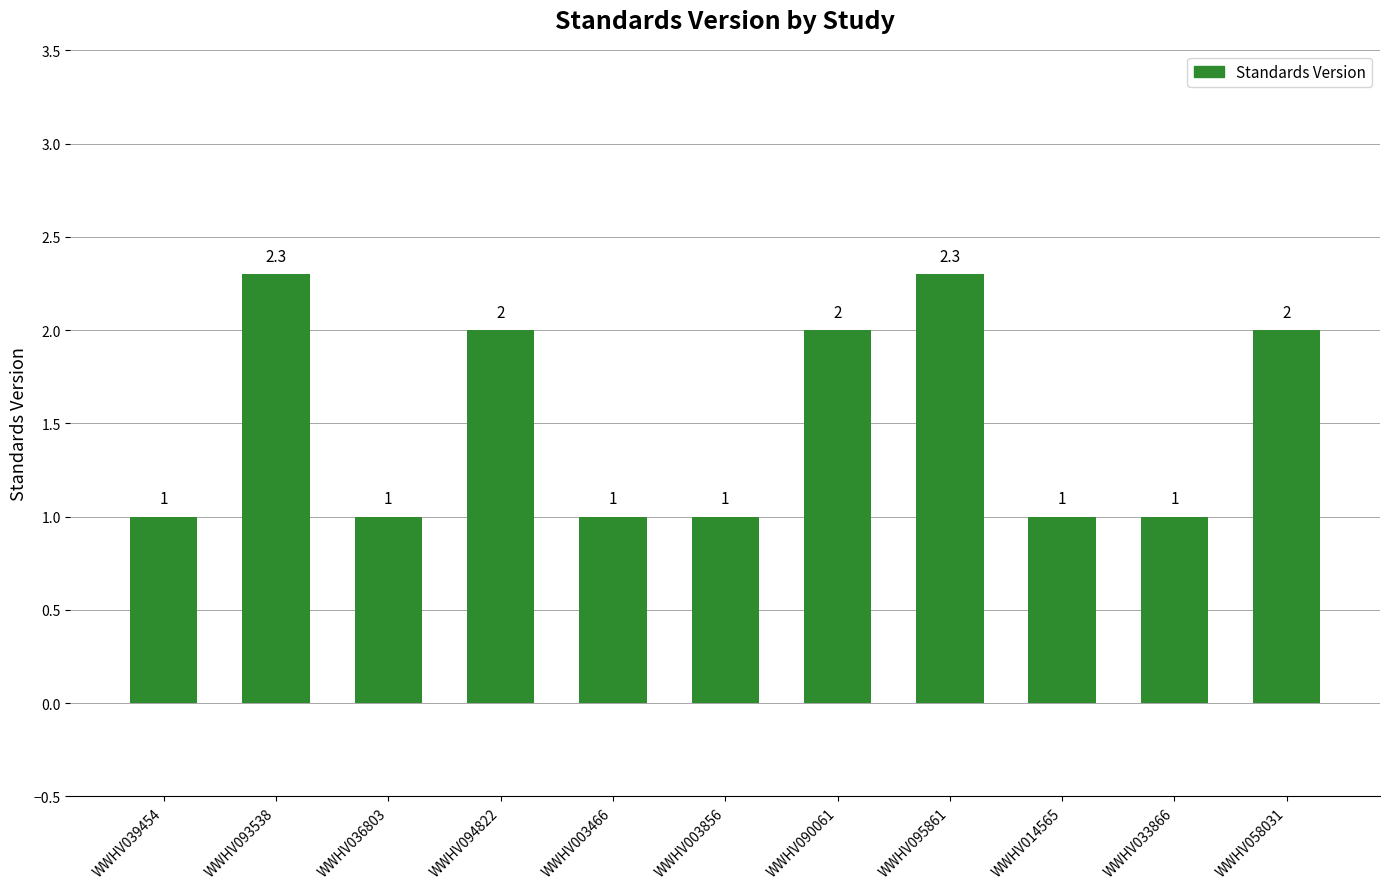

What is the maximum value shown in the chart?

2.3